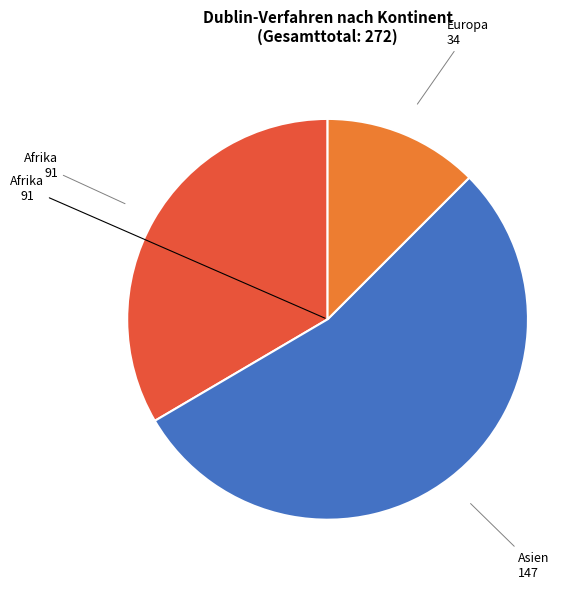

Which slice represents more than half of the pie?

Asien 147